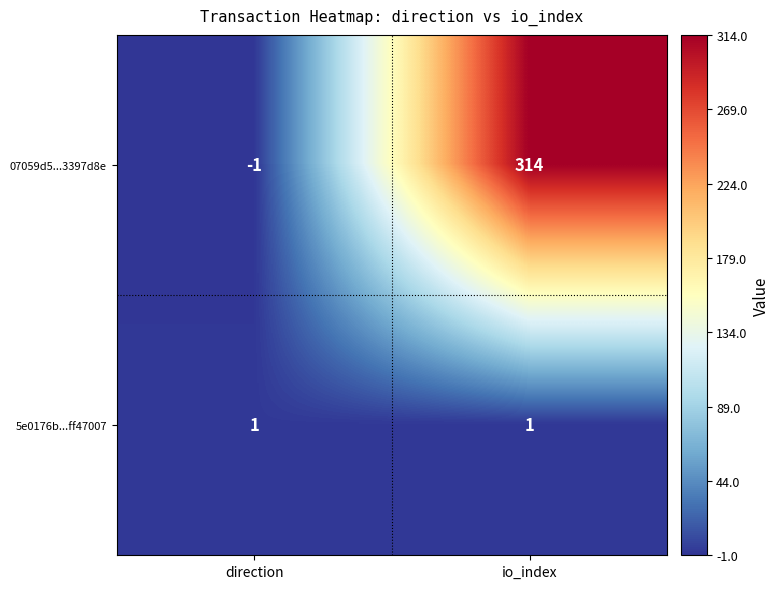

What is the maximum value shown in the chart?

314